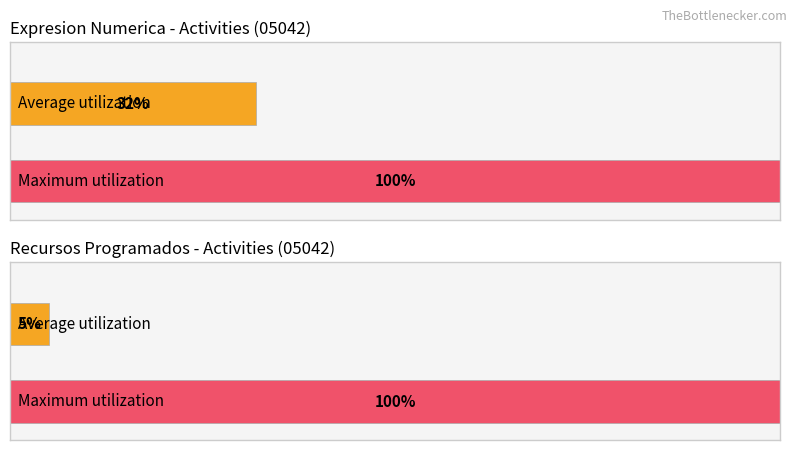

True or false: Expresion Numerica has a value of 1 at M02-E1Lb.

False